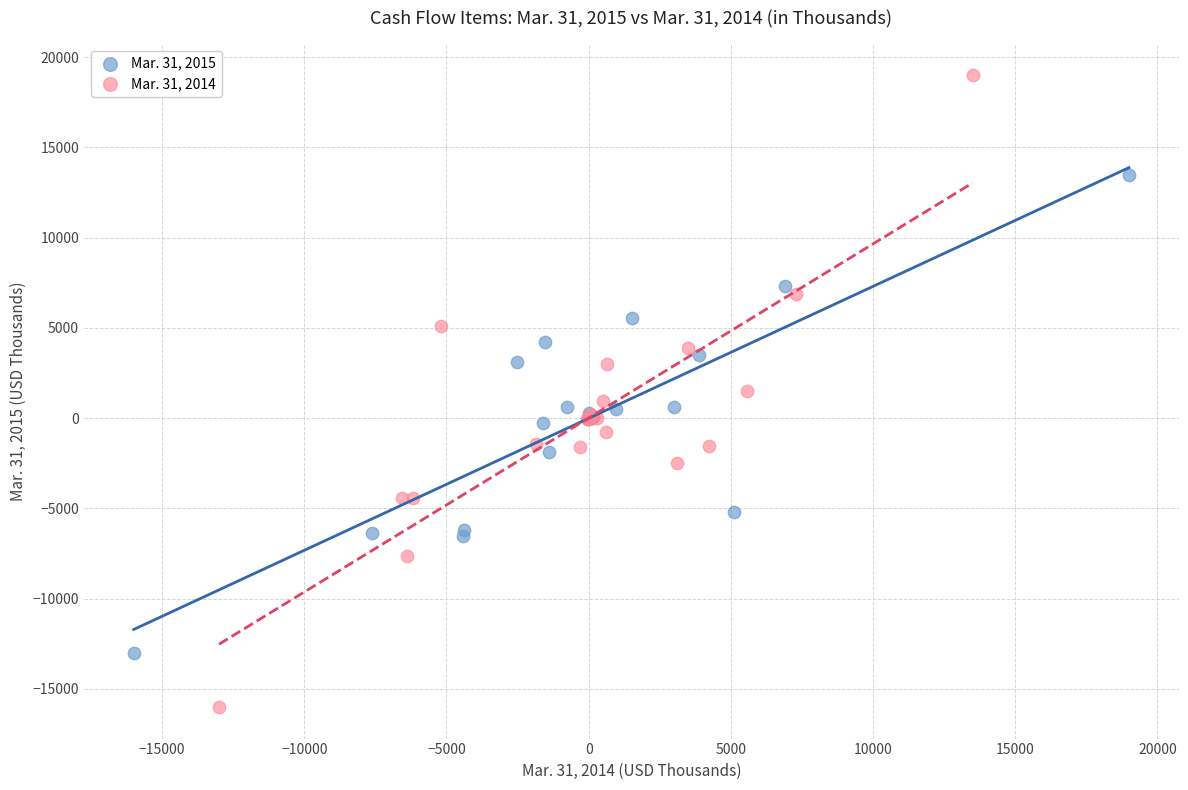

Which series reaches the maximum Y coordinate?

Mar. 31, 2014